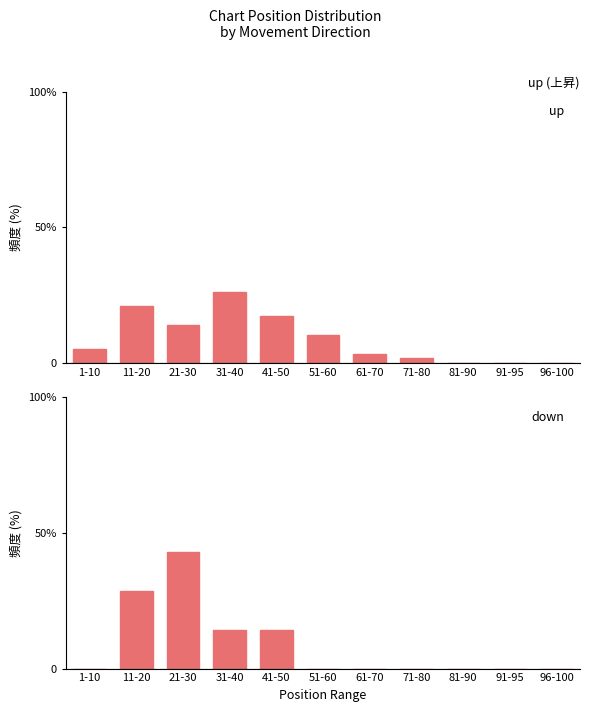

What is the sum of all up values?

100.0